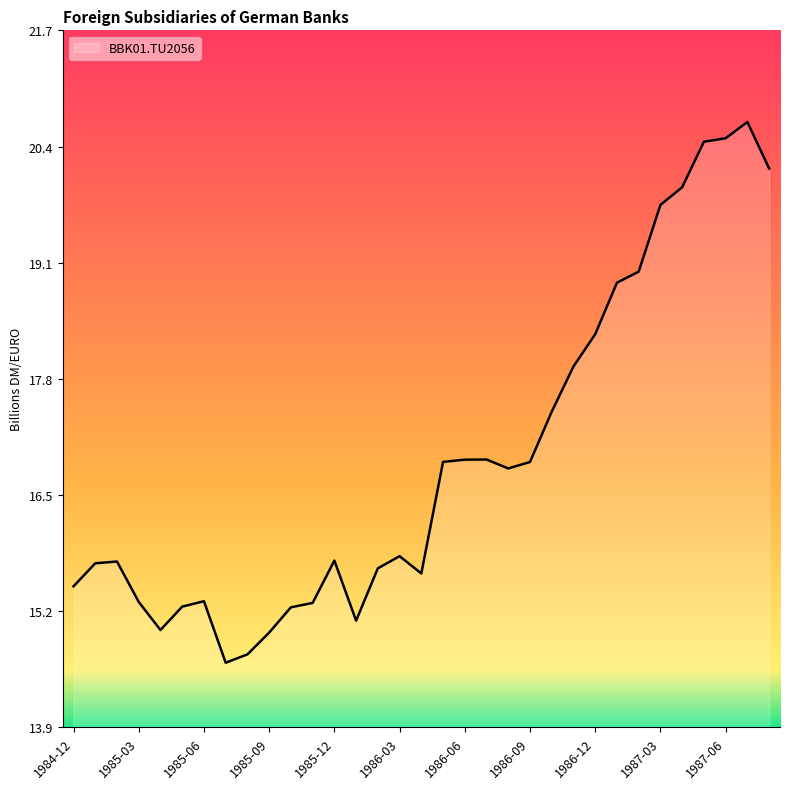

What is the difference between the maximum and minimum values?

6.1